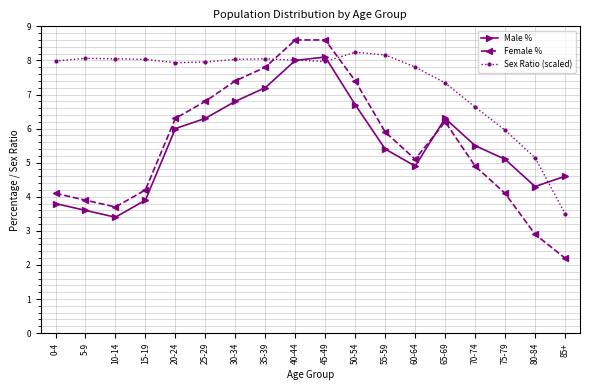

What is the label of the 5th point from the left?

20-24